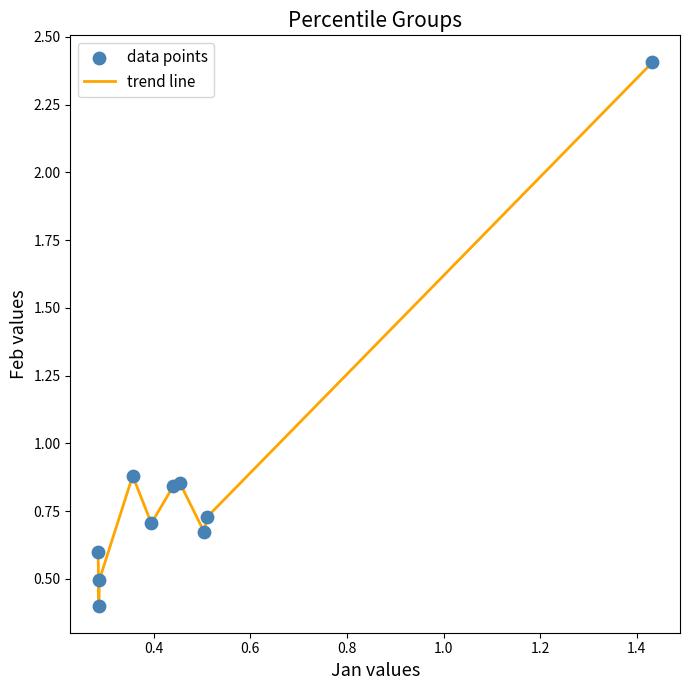

What is the minimum value shown in the chart?

0.4